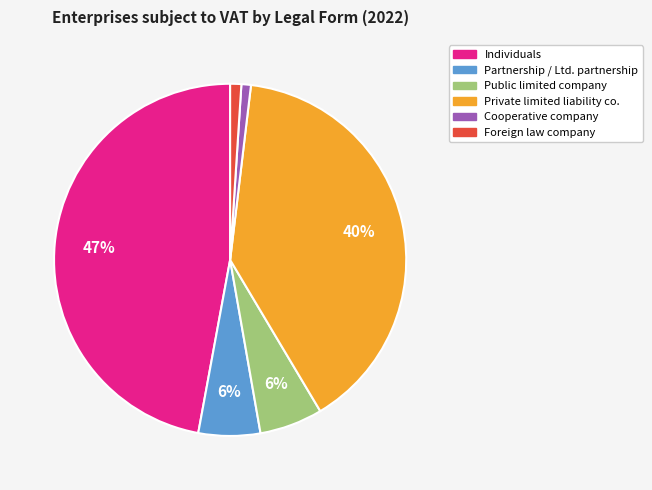

Is there a majority slice in this chart?

No